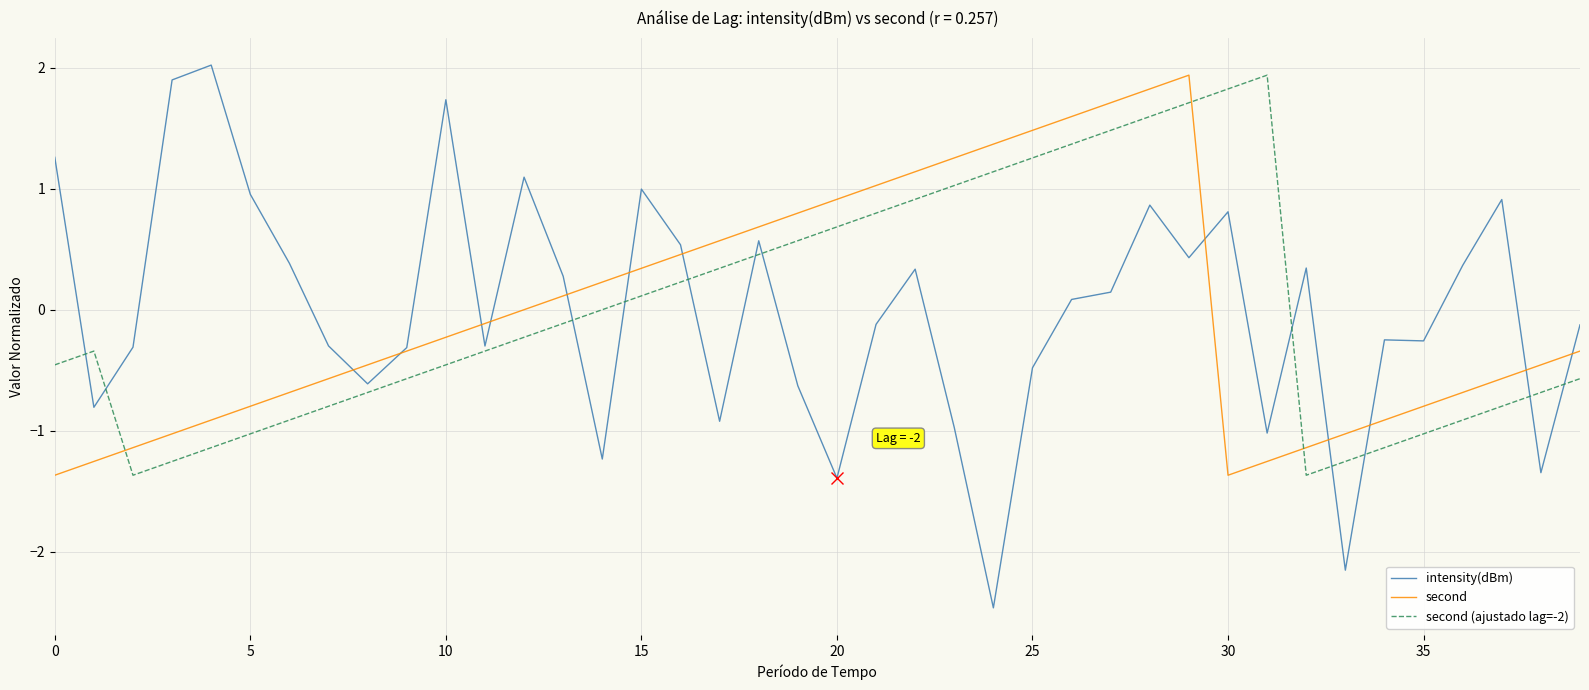

What is the minimum value for second?

-1.4